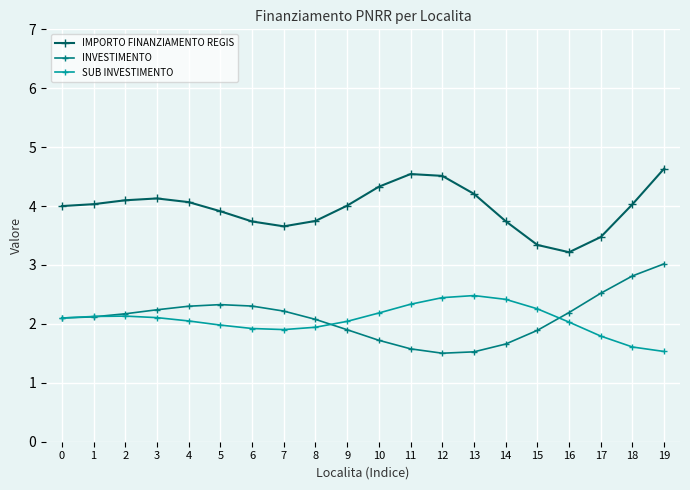

What value does the SUB INVESTIMENTO series have at 6?

1.9